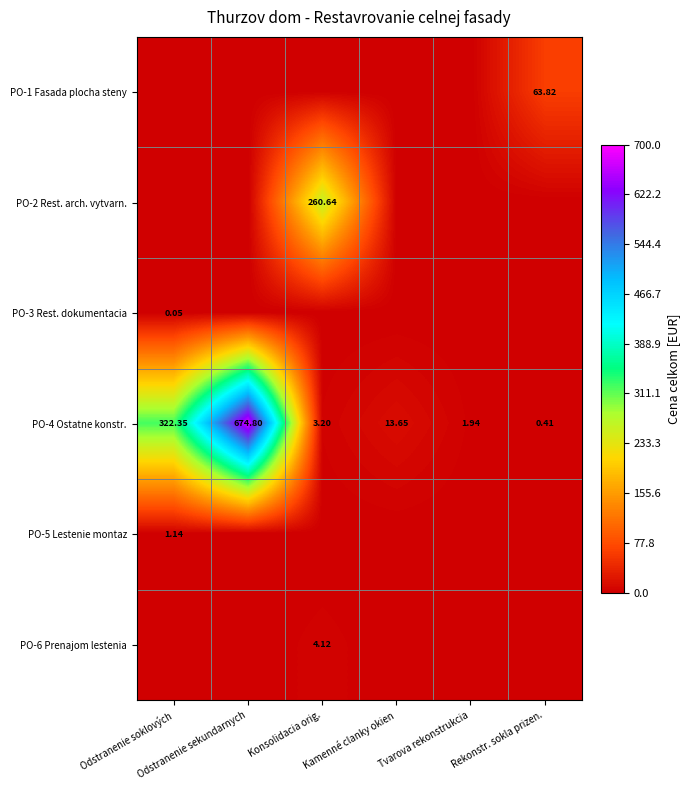

At which category is the sum across all series the highest?

Odstranenie sekundarnych